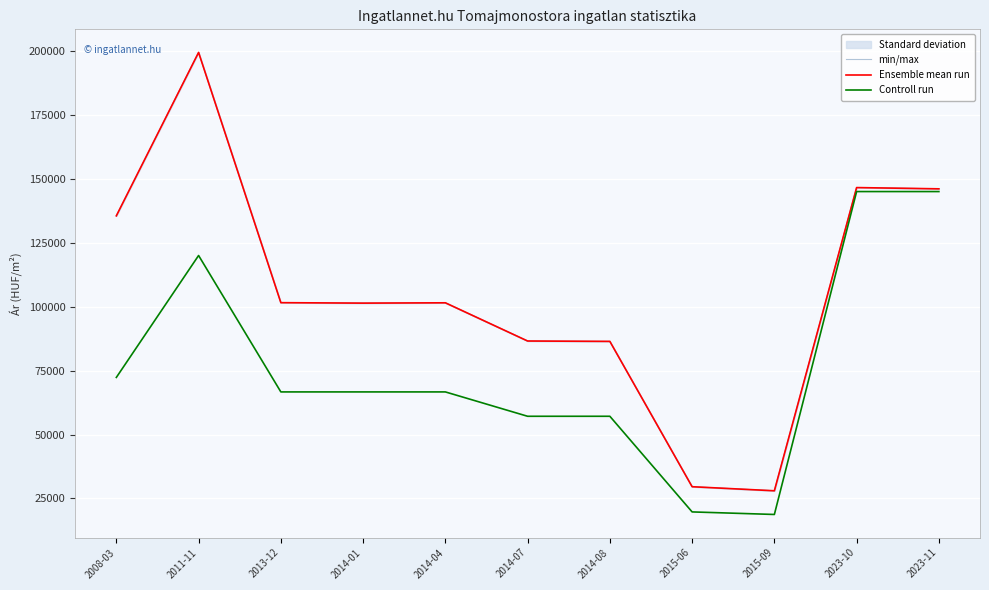

What is the spread (max minus min) of values at 2023-11?

1067